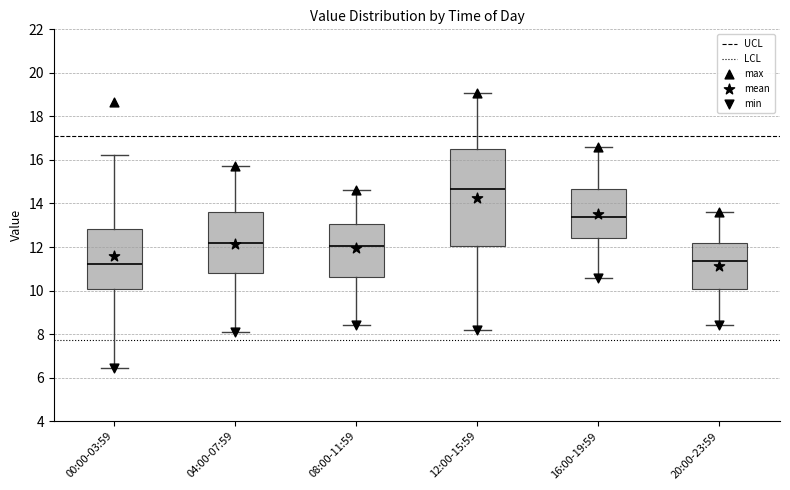

Reading left to right, transcribe this box plot: for each box, give where its median line is, the range the box spans, and where its two whiskers end, as read against the y-axis. The values are not printed on the chart, so give them approximately, as read against the axis.

00:00-03:59: median 11.2, box 10.0 to 12.8, whiskers 6.4 to 16.2
04:00-07:59: median 12.2, box 10.8 to 13.6, whiskers 8.2 to 15.8
08:00-11:59: median 12.0, box 10.6 to 13.0, whiskers 8.4 to 14.6
12:00-15:59: median 14.6, box 12.0 to 16.6, whiskers 8.2 to 19.0
16:00-19:59: median 13.4, box 12.4 to 14.6, whiskers 10.6 to 16.6
20:00-23:59: median 11.4, box 10.0 to 12.2, whiskers 8.4 to 13.6